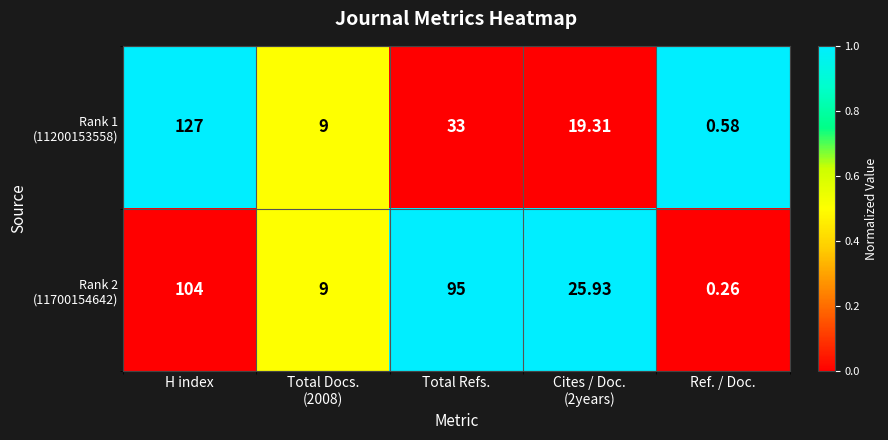

Which label corresponds to the largest value in the chart?

H index